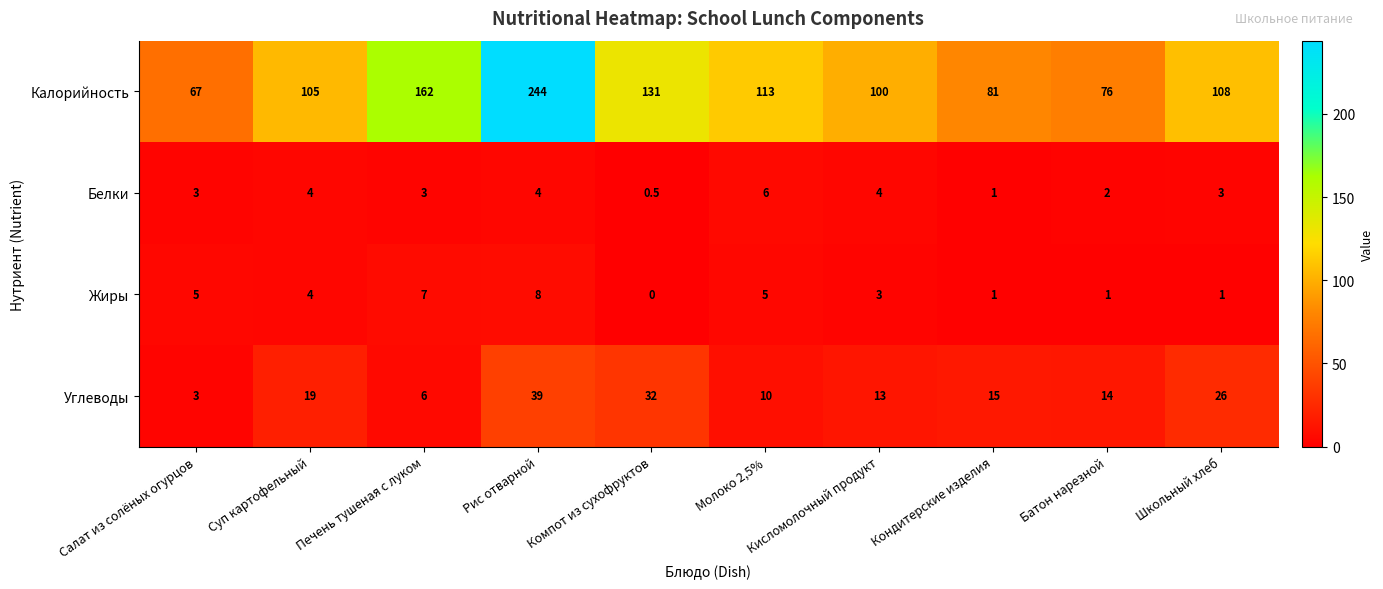

At which category is the sum across all series the highest?

Рис отварной